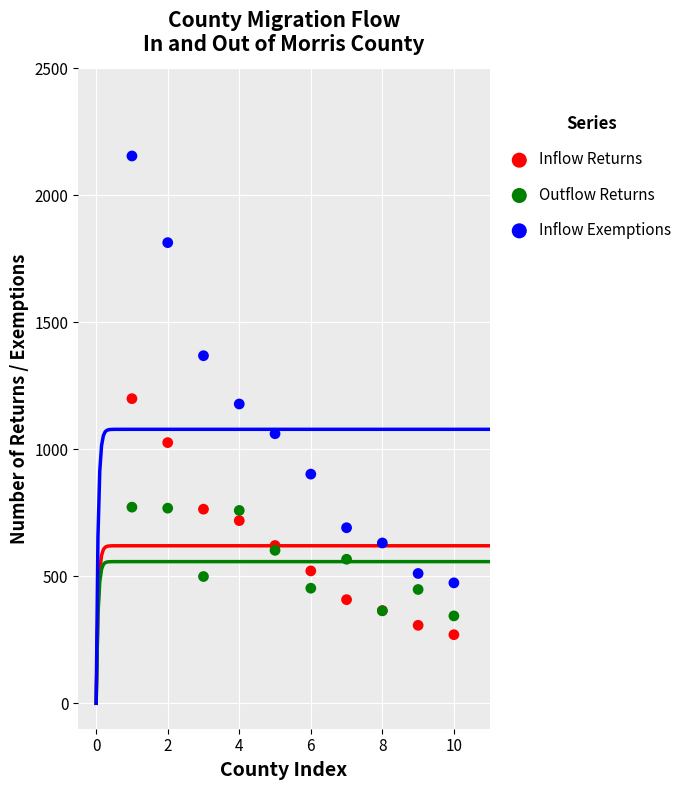

What is the X range (max minus min) for the scatter plot?

9